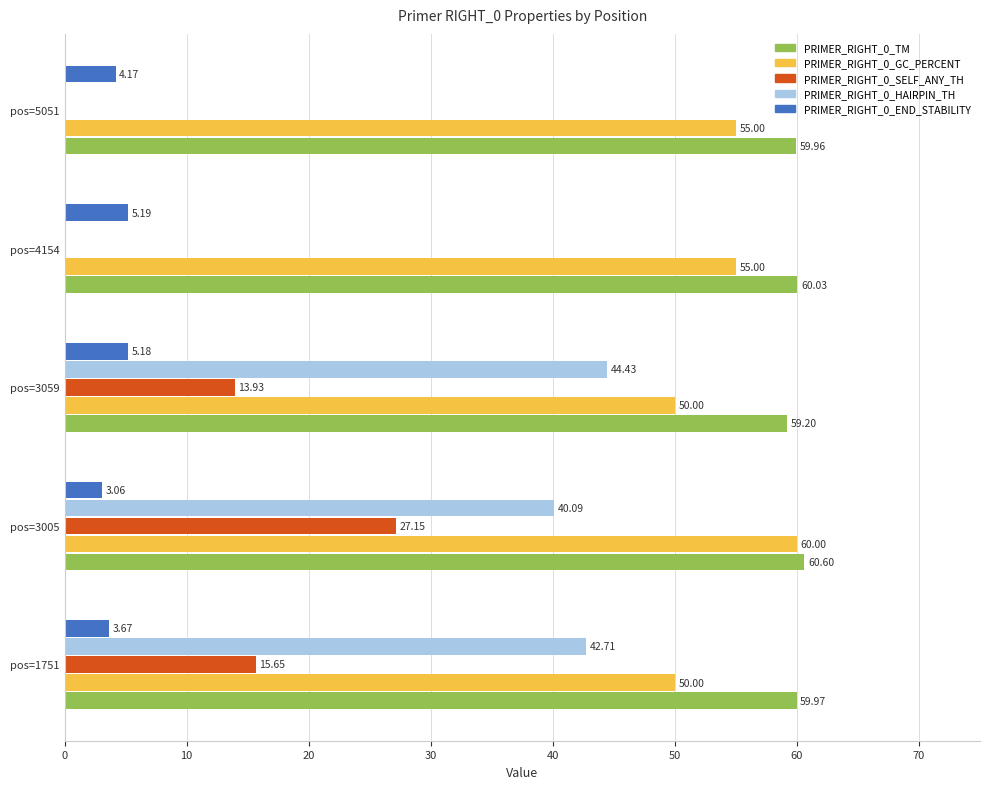

What is the sum of the PRIMER_RIGHT_0_GC_PERCENT values at pos=5051 and pos=3005?

115.0